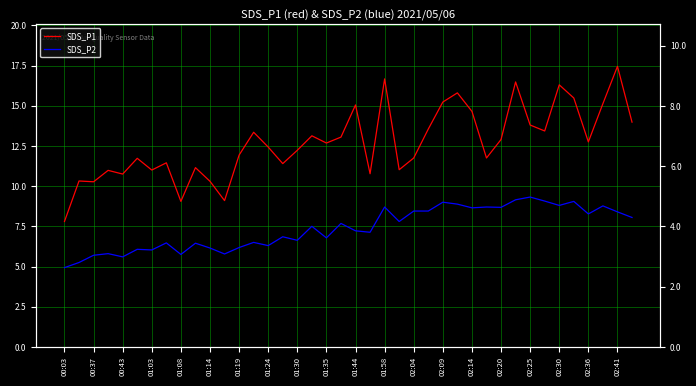

How many interior local peaks does the SDS_P2 series have?

14